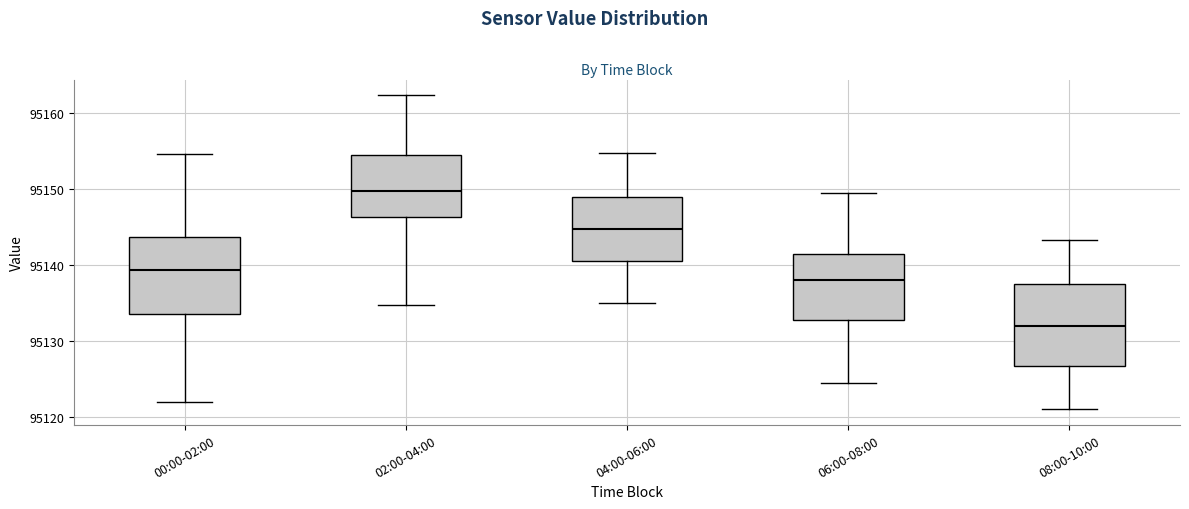

Where does the upper whisker of the box for 06:00-08:00 end on the y-axis? The values are not printed on the chart, so give them approximately, as read against the axis.

95150